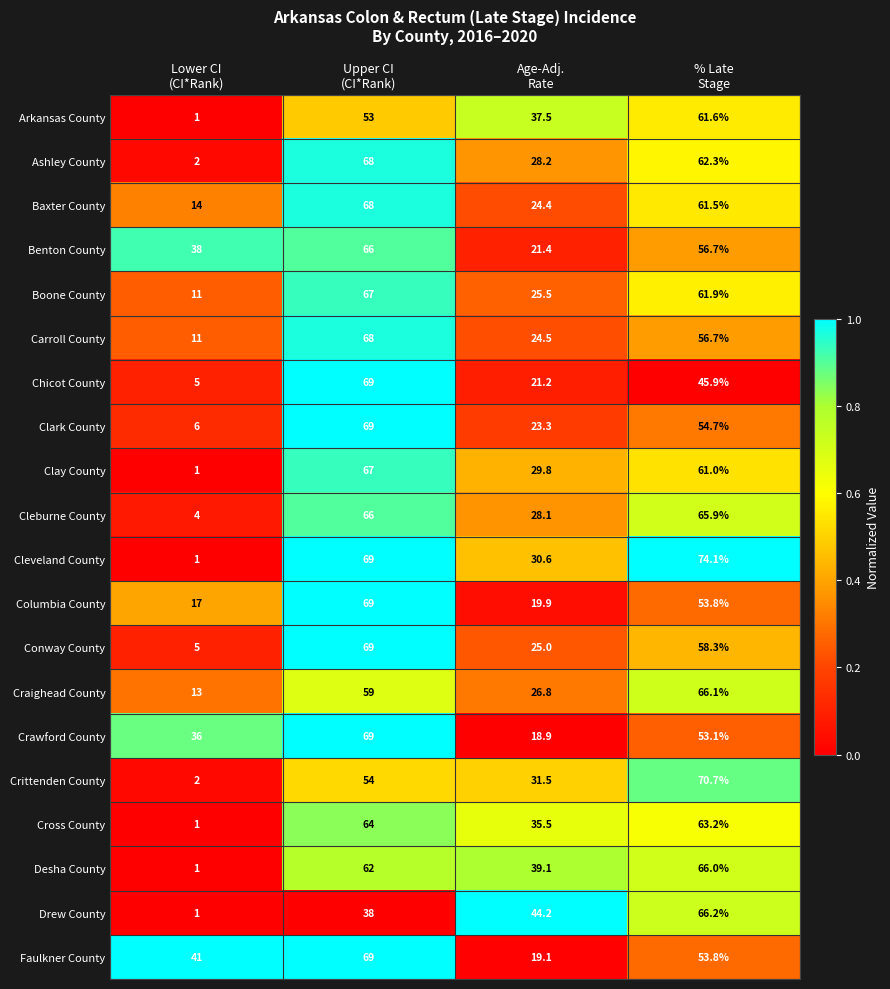

What is the highest value of the Desha County series?

66.0